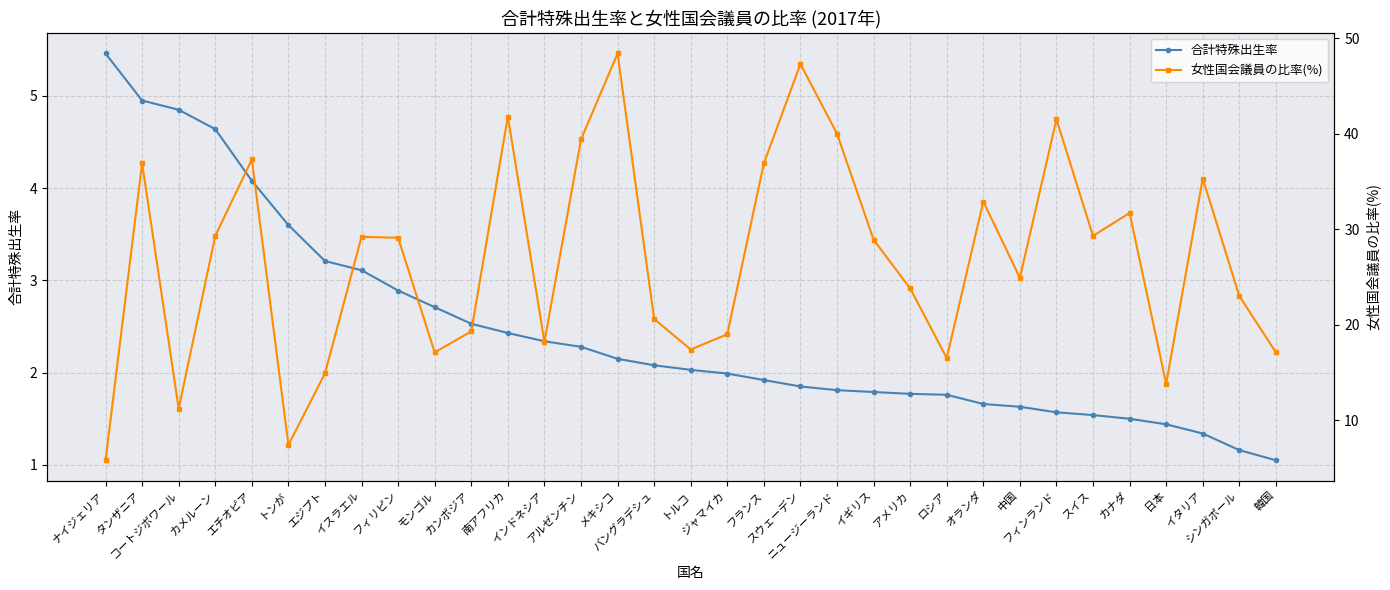

Which series changed the most between ニュージーランド and シンガポール?

女性国会議員の比率(%)